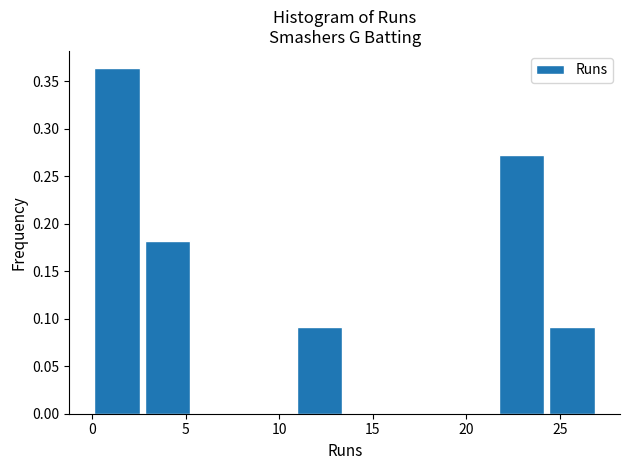

Which range on the x-axis has the tallest bar?

0.0 to 2.7